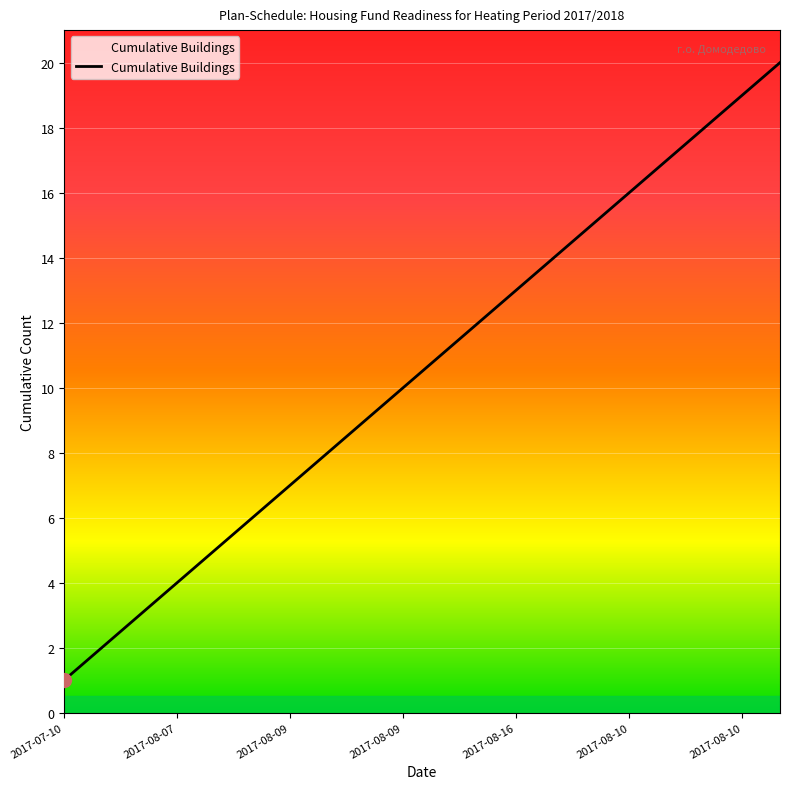

What is the maximum value shown in the chart?

20